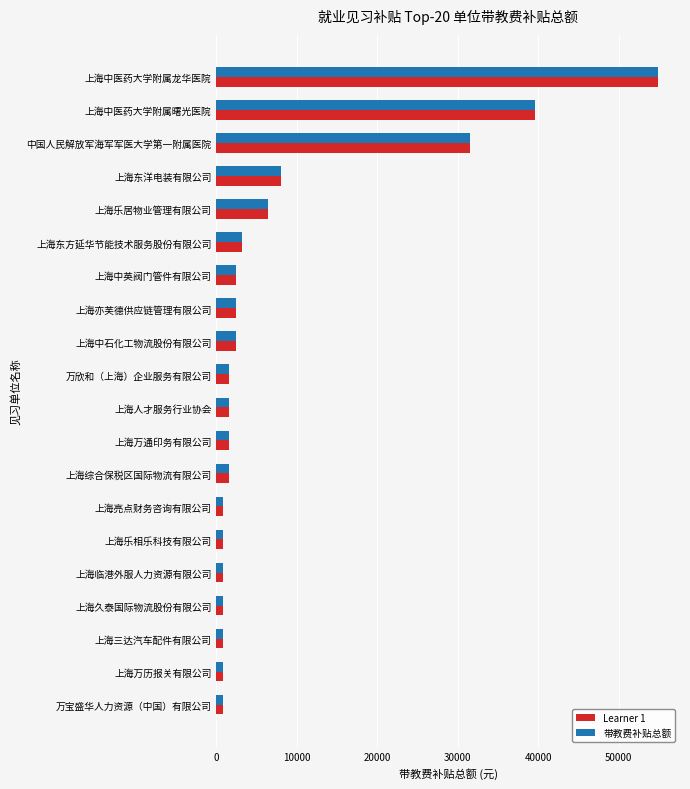

At which category is the sum across all series the highest?

上海中医药大学附属龙华医院